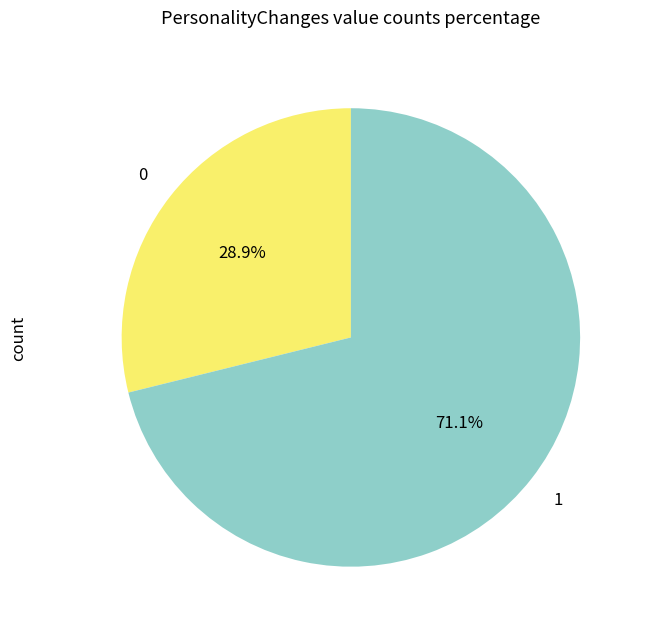

Is there any slice that represents more than half of the pie?

Yes